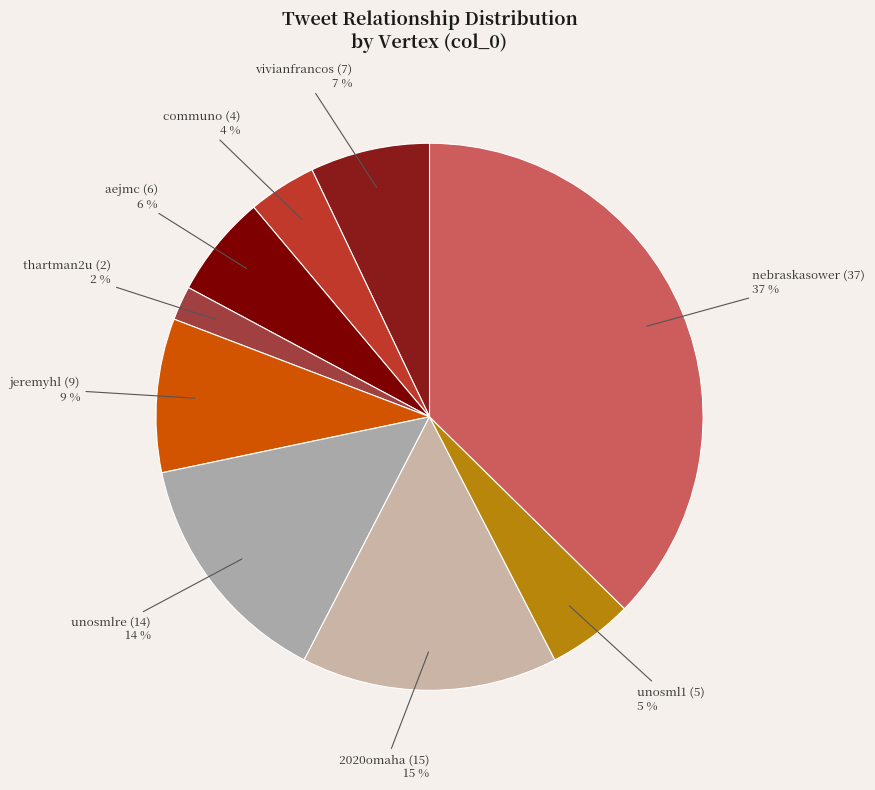

True or false: vivianfrancos accounts for 15% of the total.

False